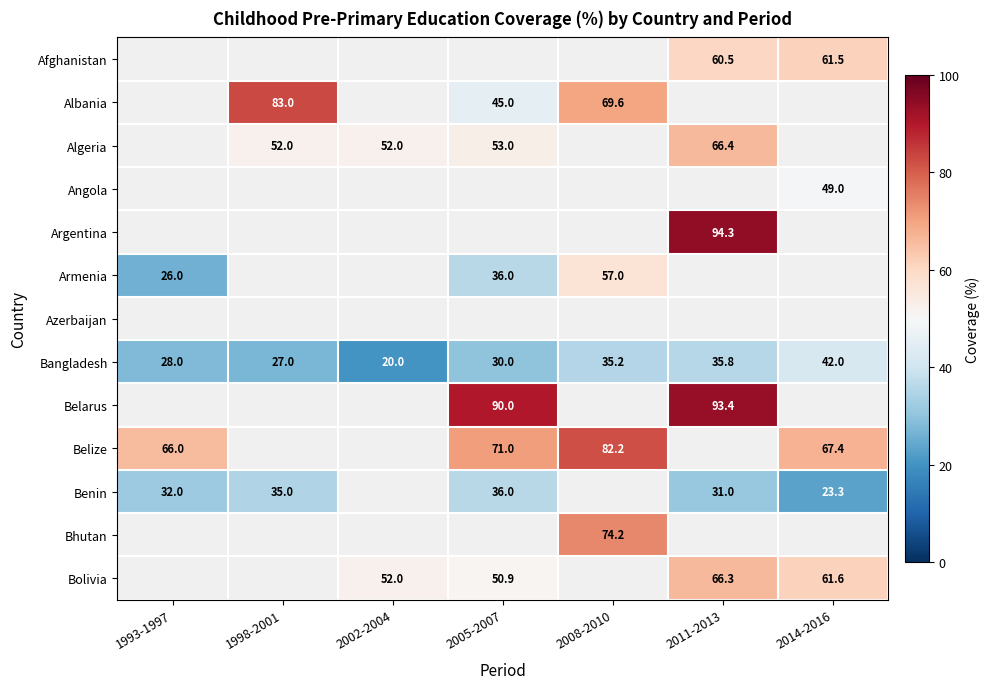

What is the difference between the Bangladesh values at 1998-2001 and 2014-2016?

15.0